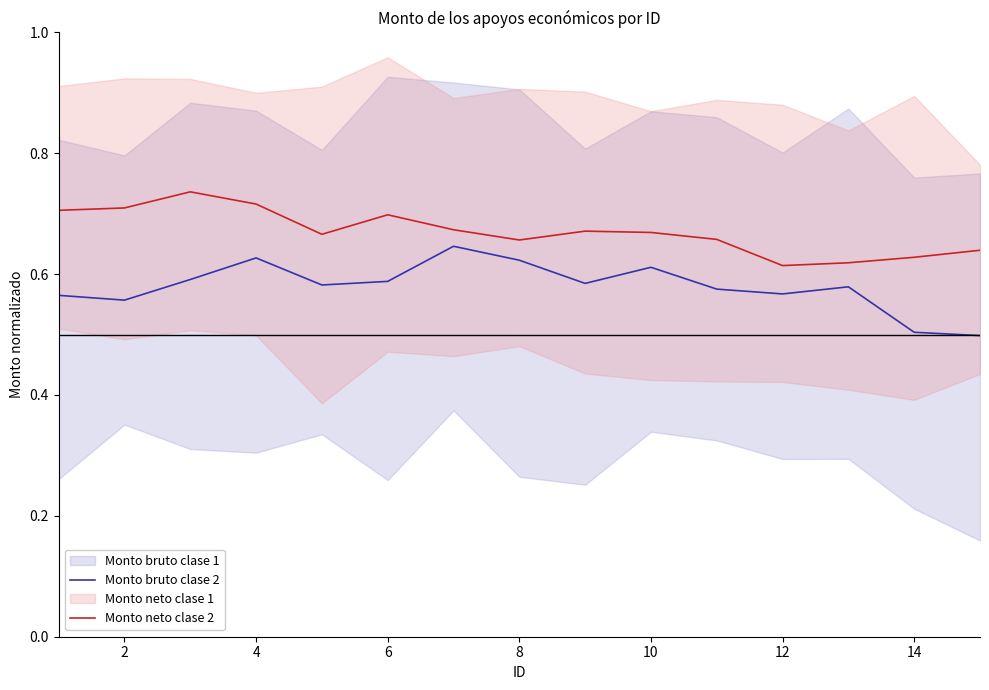

True or false: Monto neto clase 2 and Monto bruto clase 2 cross at least once.

False